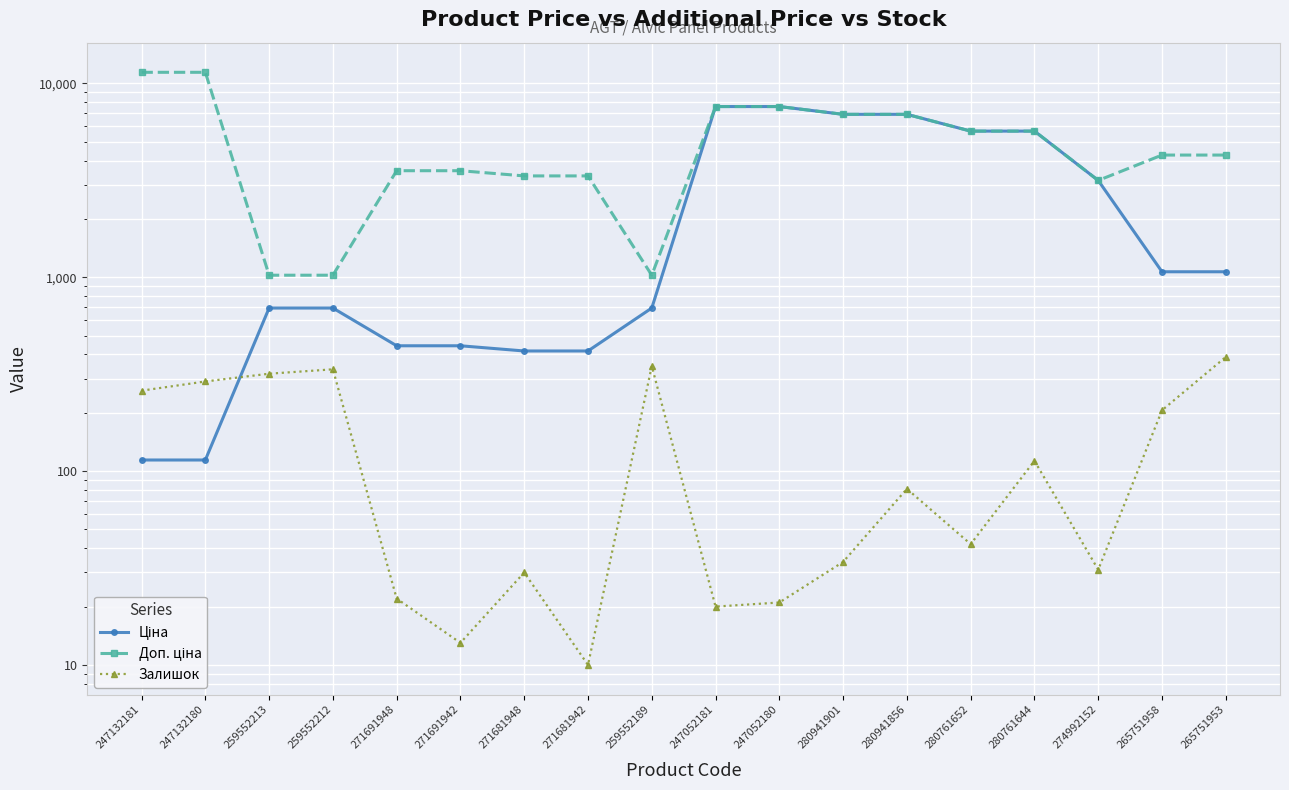

List the series in order of their peak value, highest first.

Доп. ціна, Ціна, Залишок